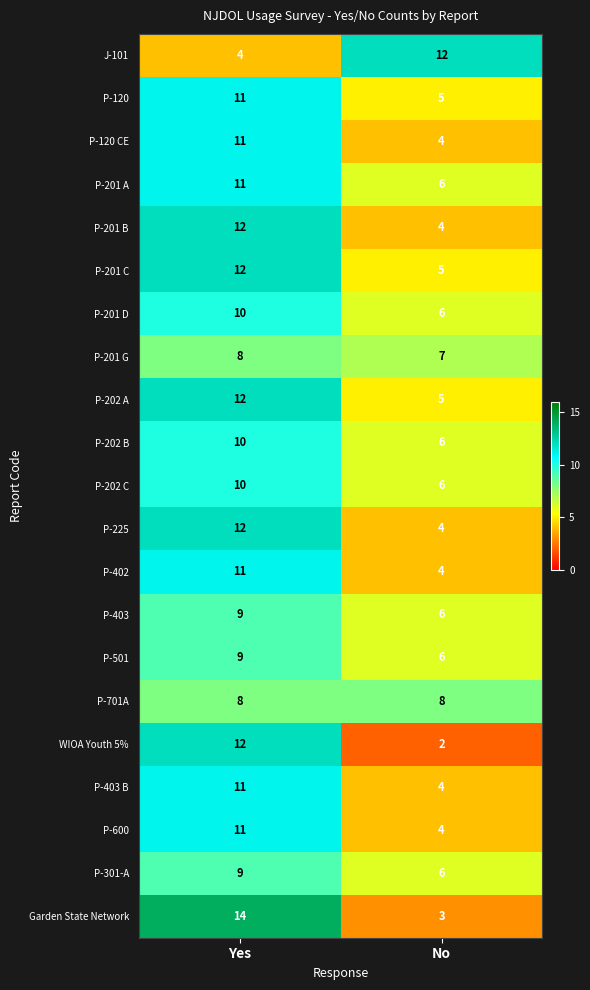

What is the difference between the highest and lowest values at No?

10